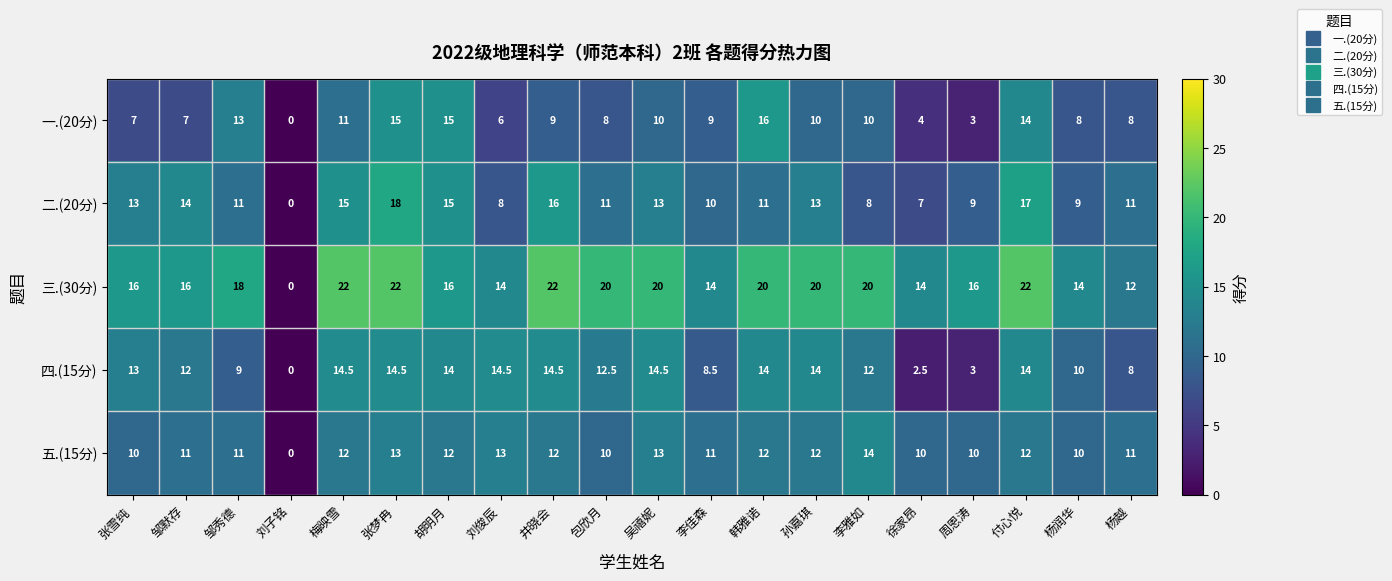

Rank the series by their maximum value, from lowest to highest.

五.(15分), 四.(15分), 一.(20分), 二.(20分), 三.(30分)